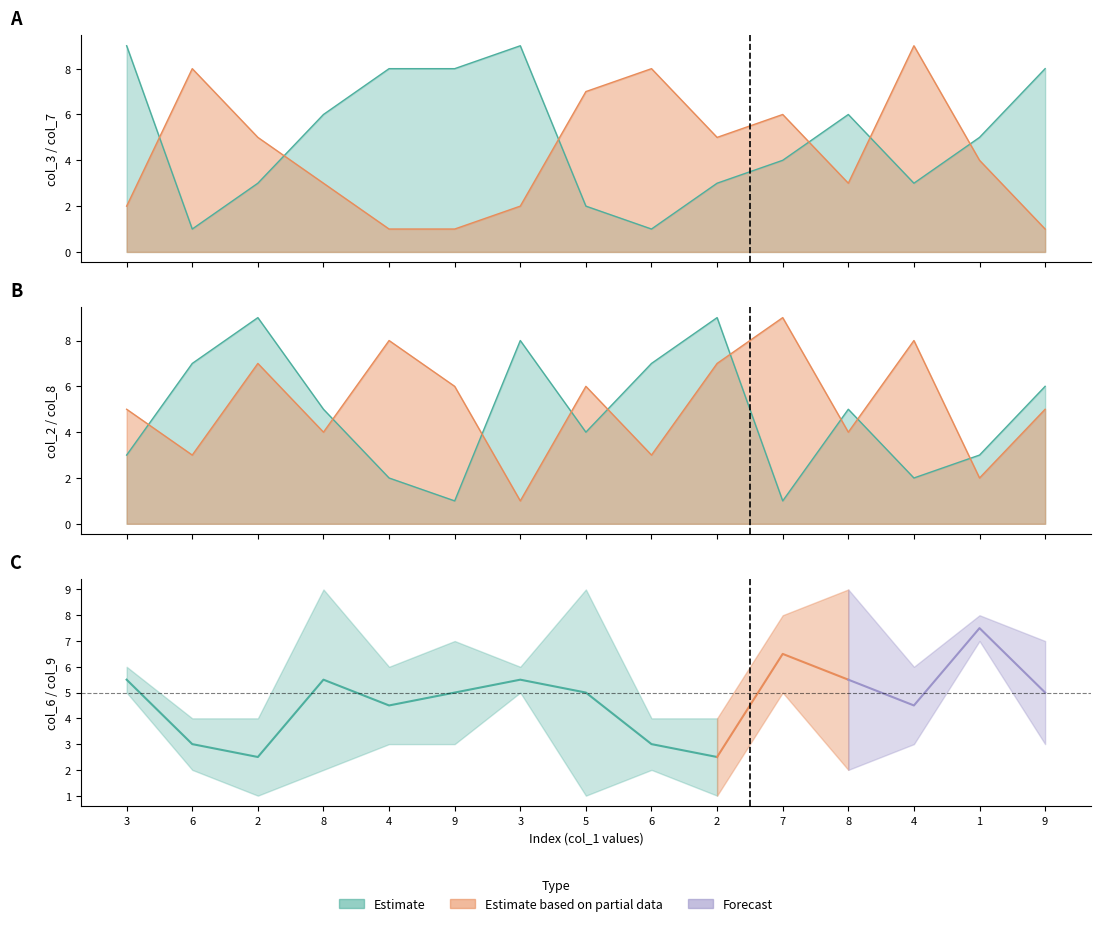

Which series has the largest total across all categories?

col_8